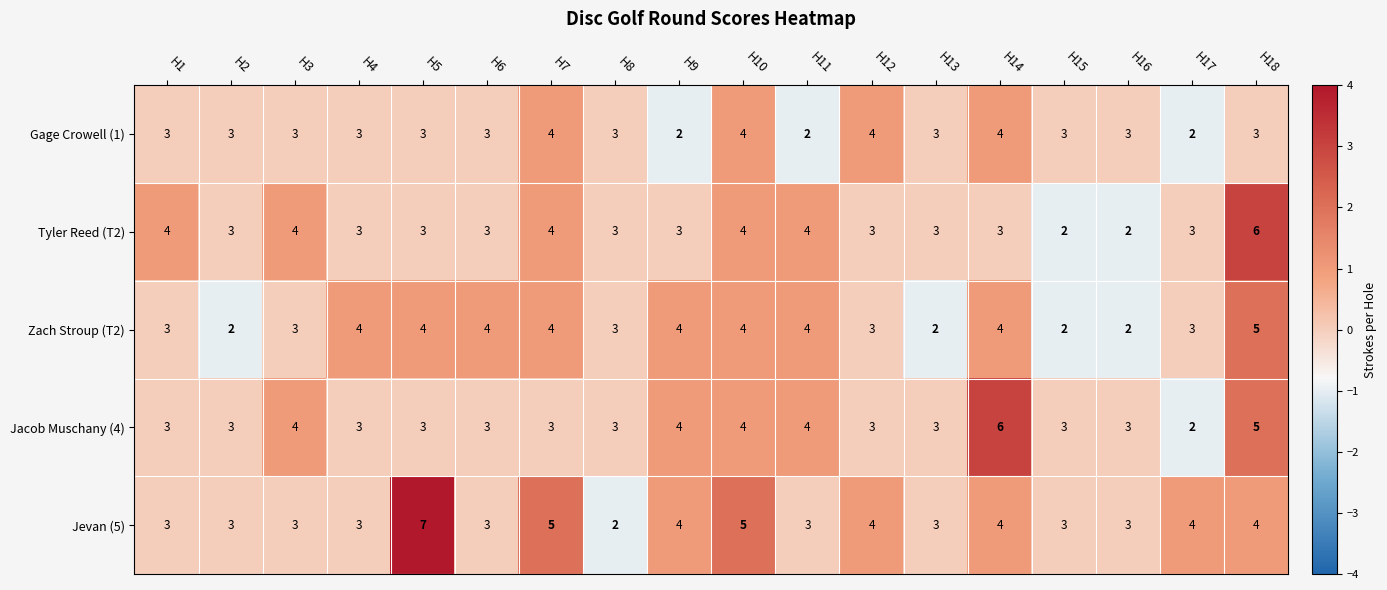

What is the greatest value displayed?

7